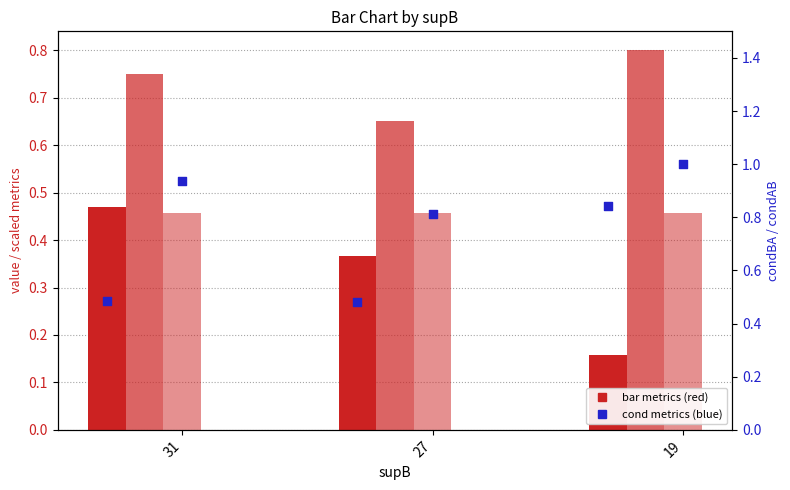

At how many categories does at least one series exceed 0?

3